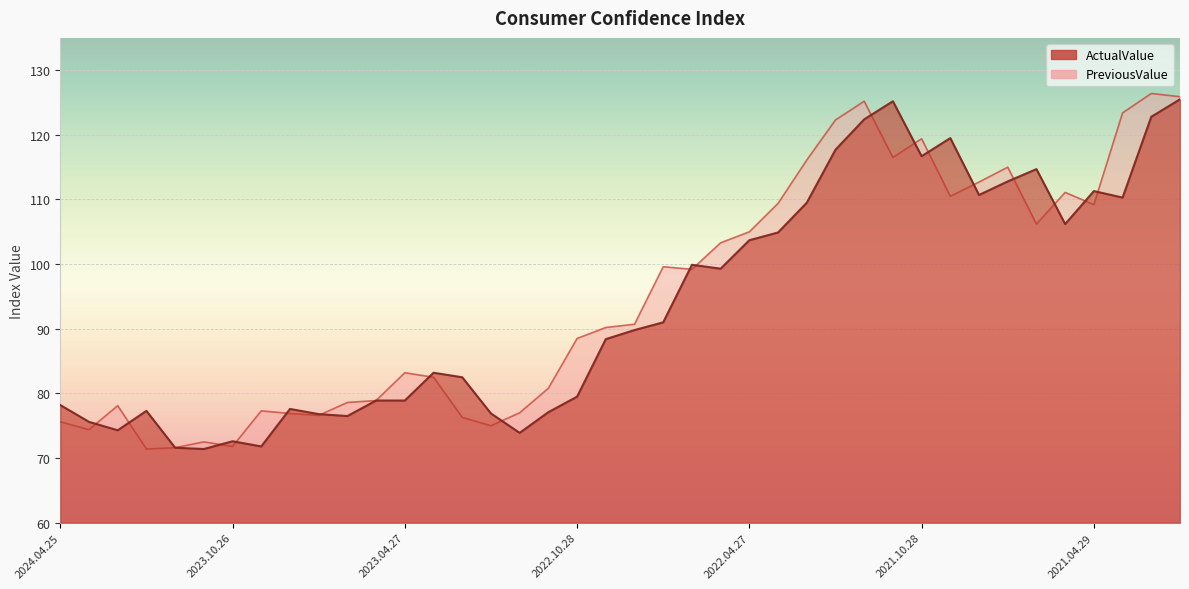

What is the label of the 19th point from the right?

2022.07.27